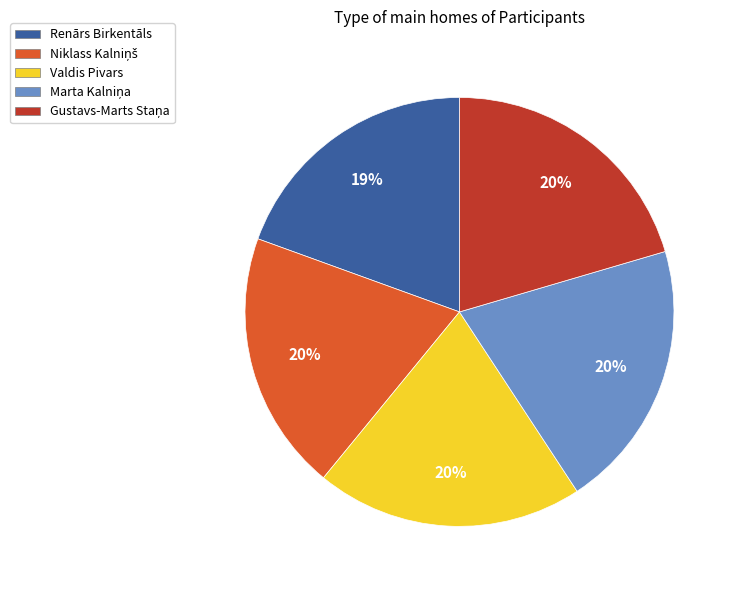

Is there any slice that represents more than half of the pie?

No